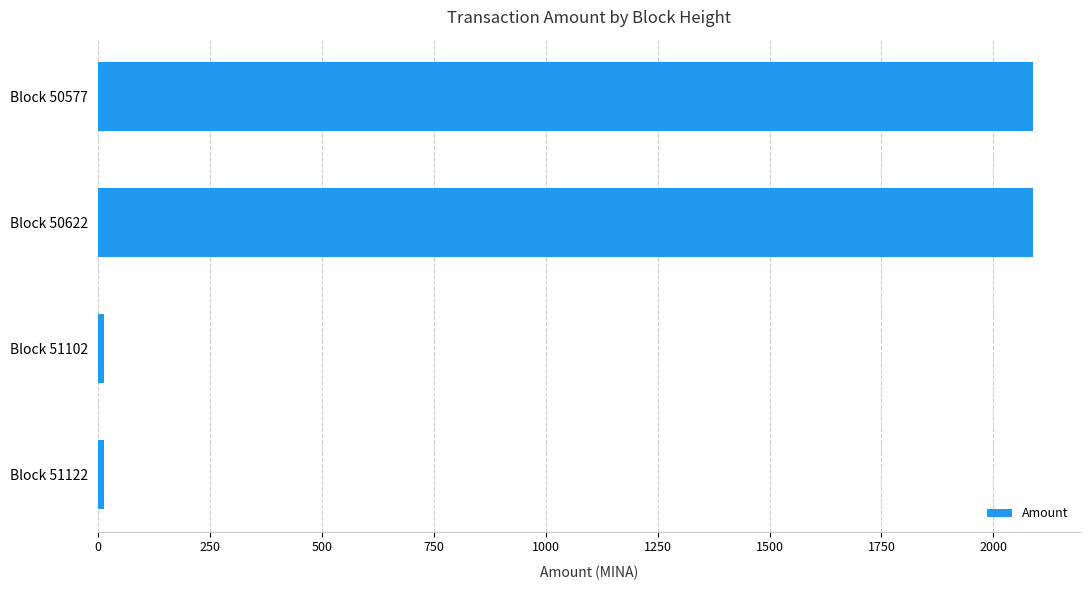

True or false: the data shows 3271.5 at Block 50622.

False